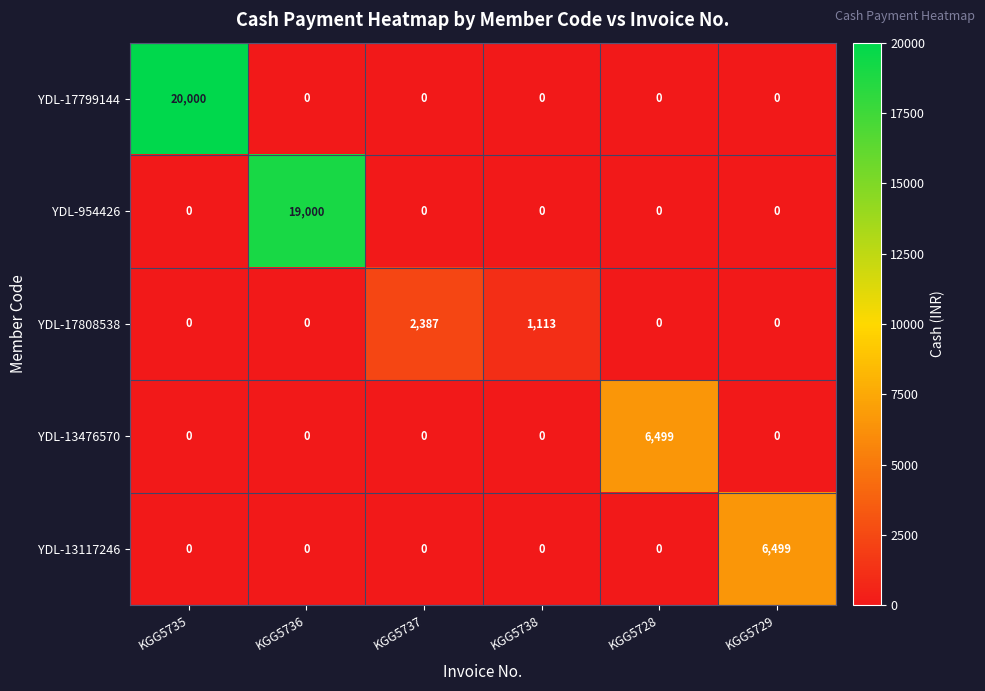

What is the difference between the second highest and minimum values in the YDL-17808538 series?

1113